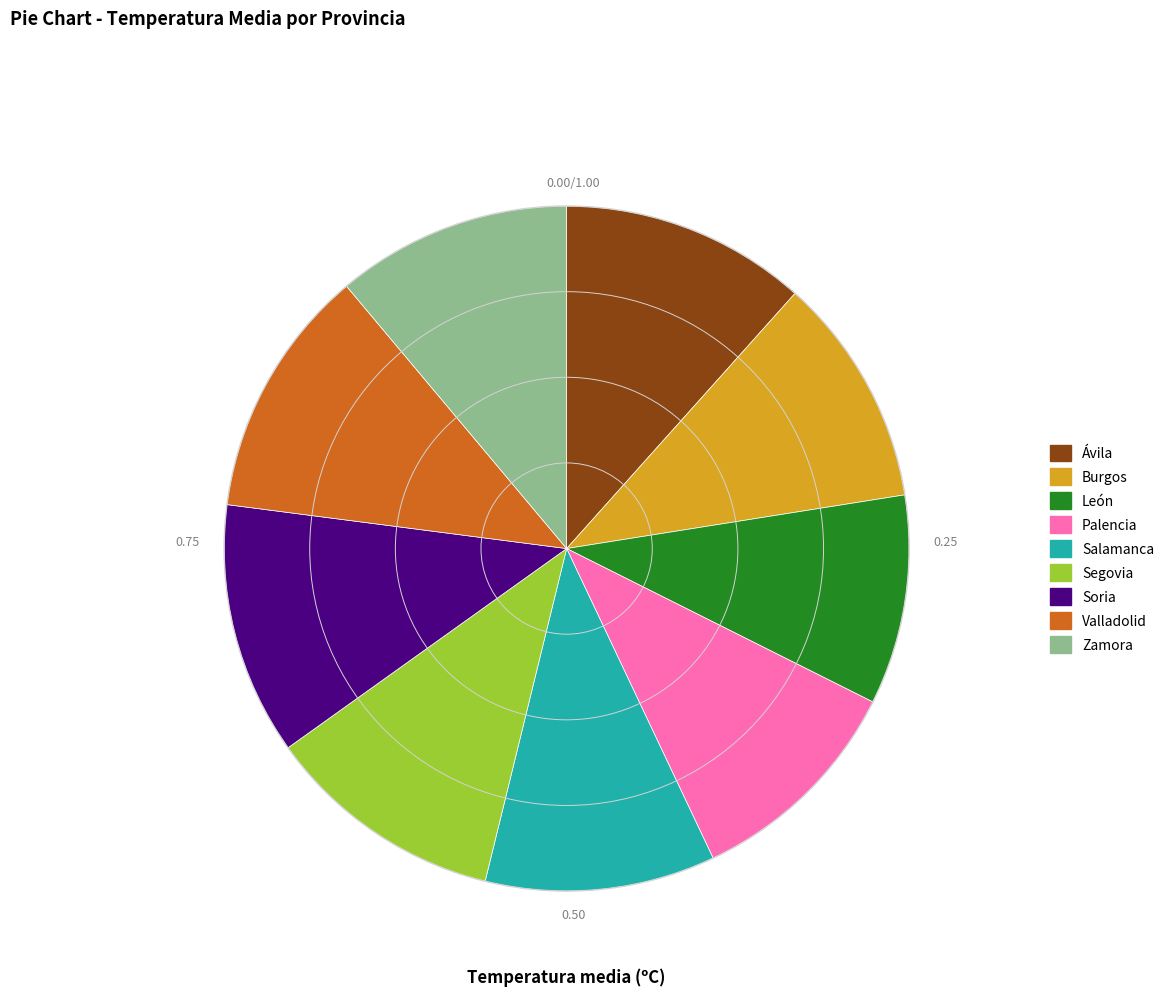

Is there any slice that represents more than half of the pie?

No